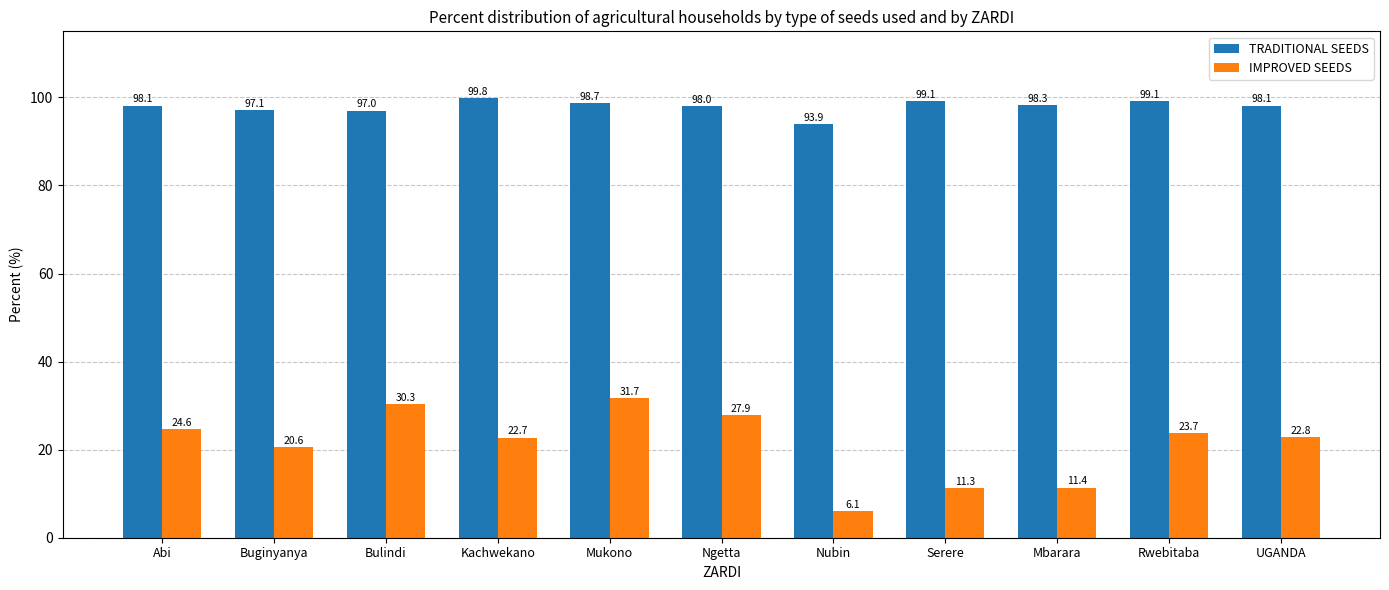

How many bars are there in total?

22